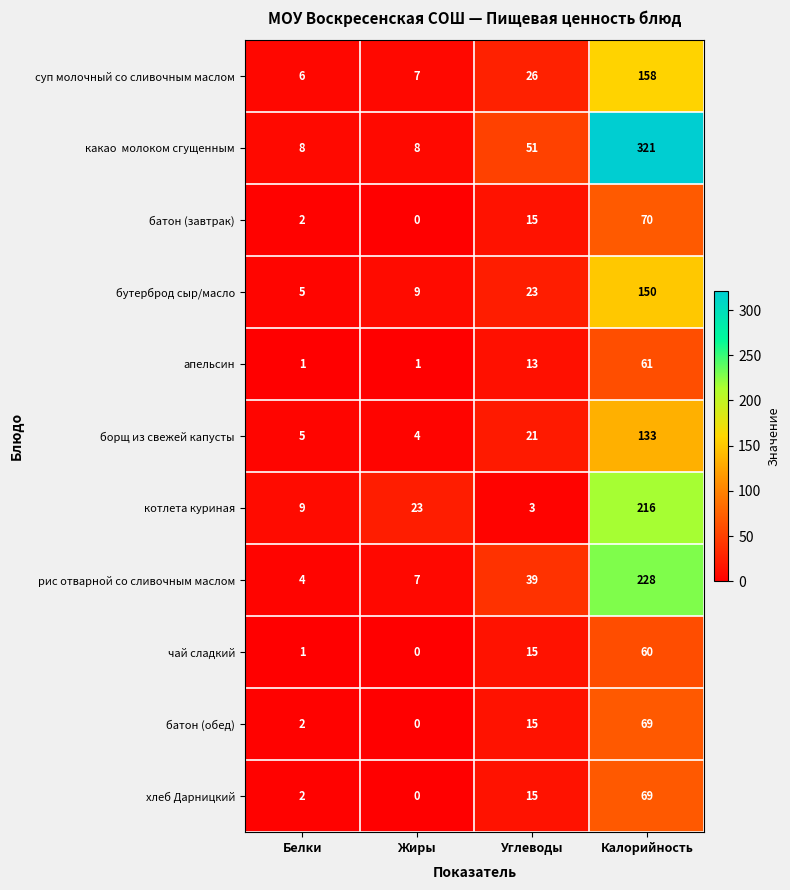

What is the total value across all series at Жиры?

59